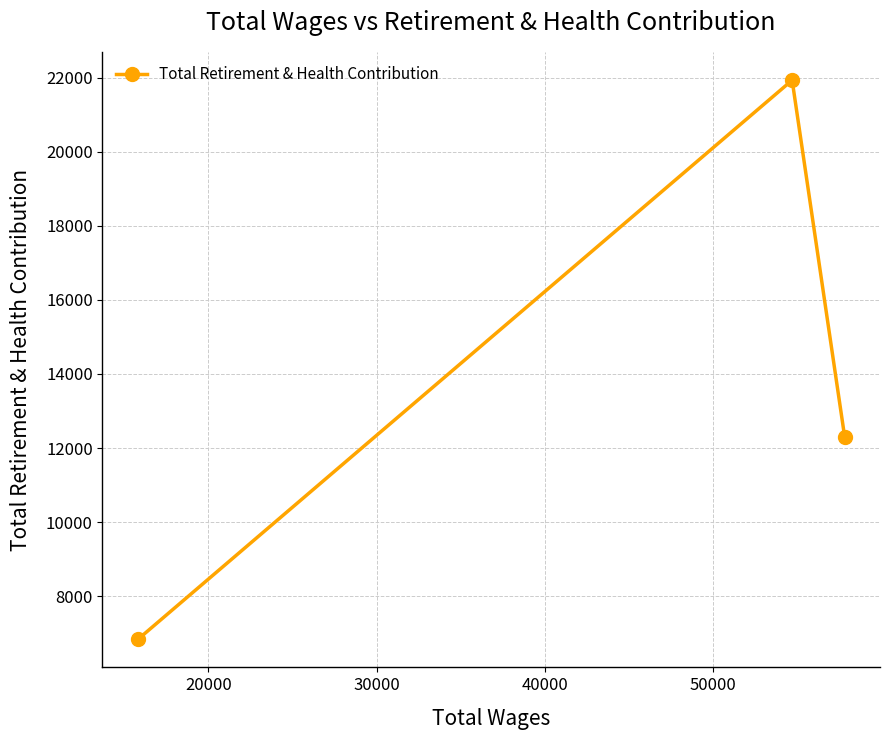

What is the difference between the maximum and minimum values?

15107